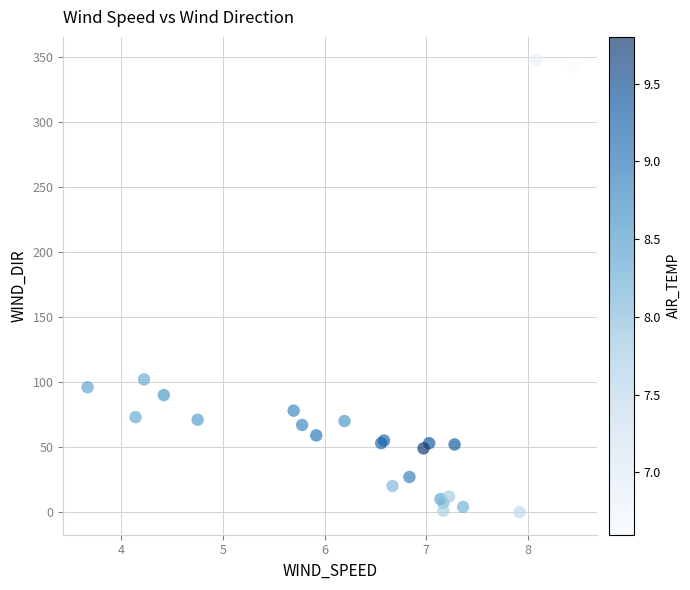

What Y value in the scatter plot is closest to 174?

102